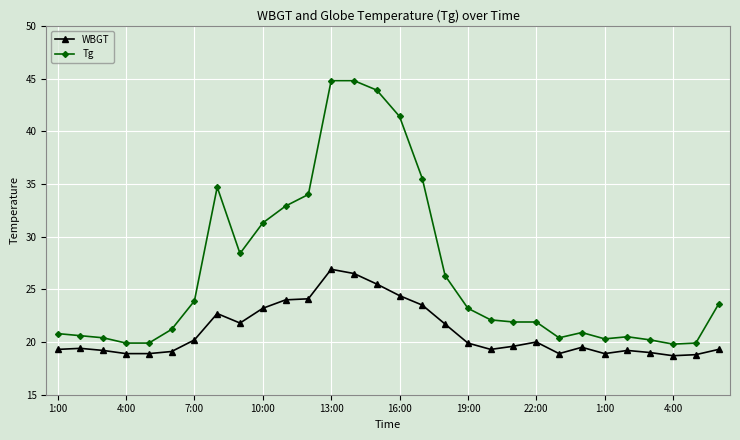

What is the difference between the maximum and minimum values in the WBGT series?

8.2